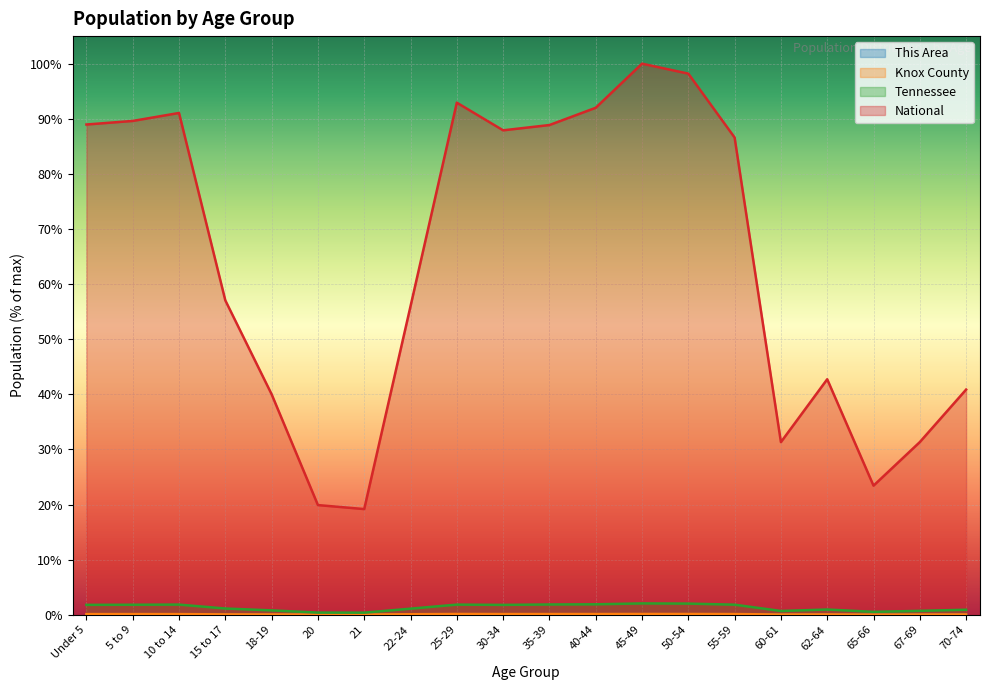

What is the difference between the maximum and minimum values in the National series?

80.8